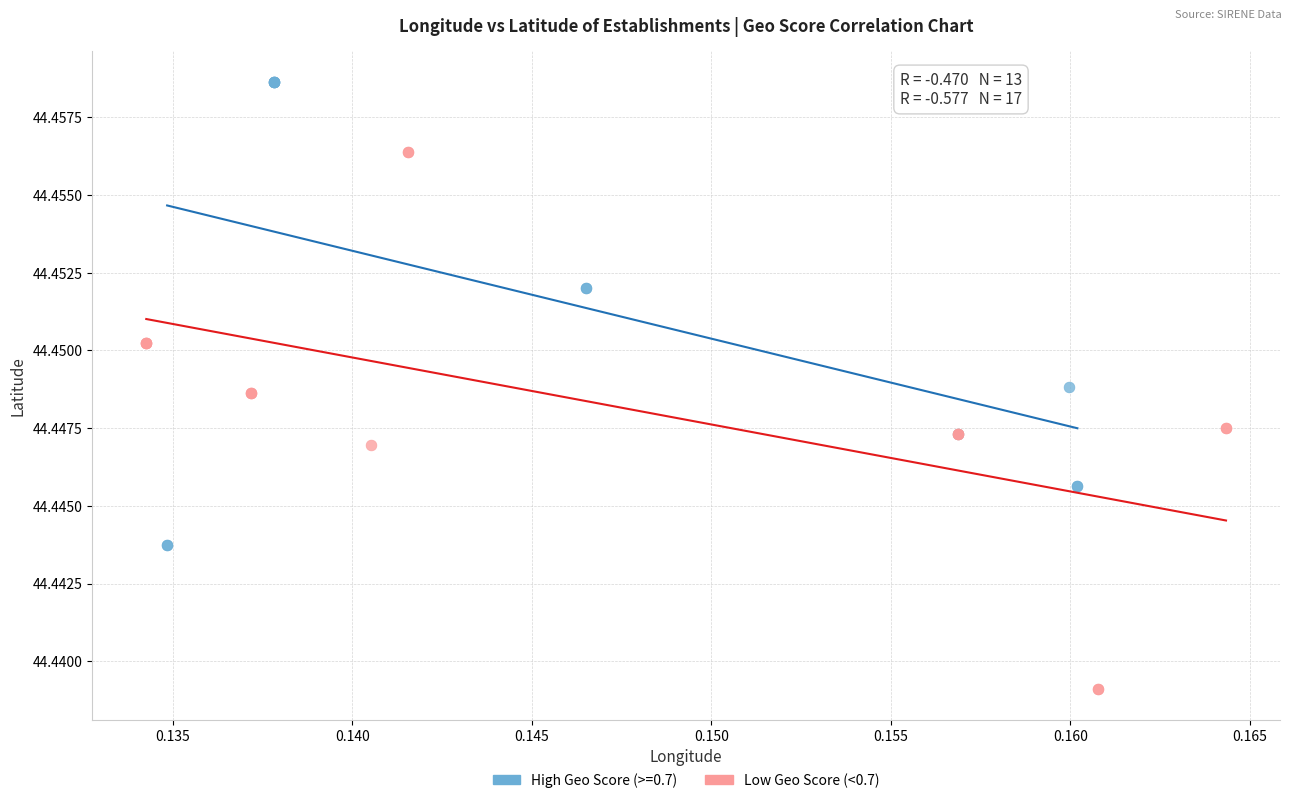

Which series contains the lowest Y value?

Low Geo Score (<0.7)